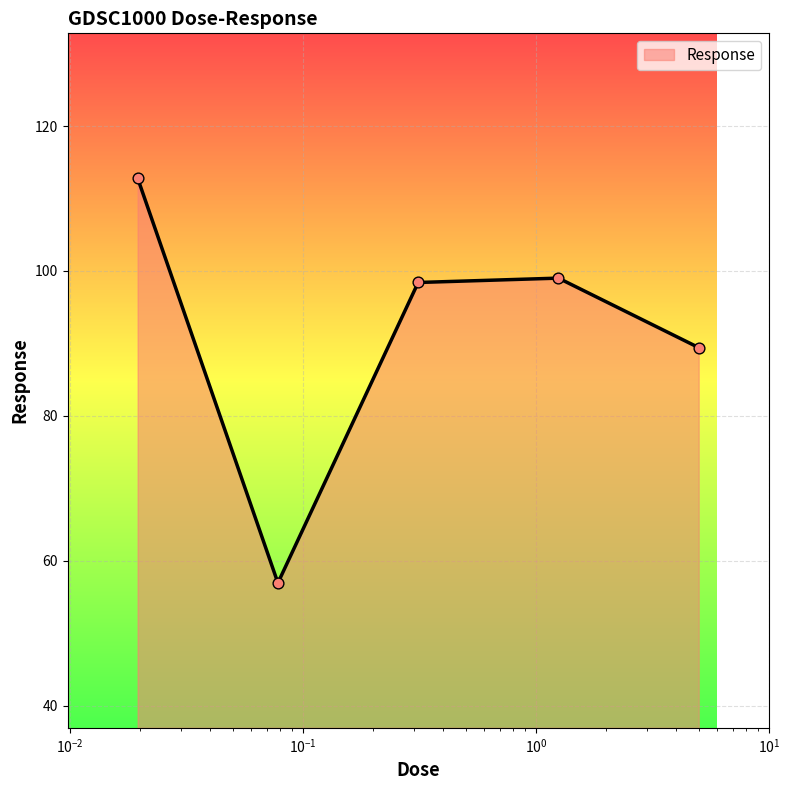

What is the difference between the maximum and minimum values?

55.9